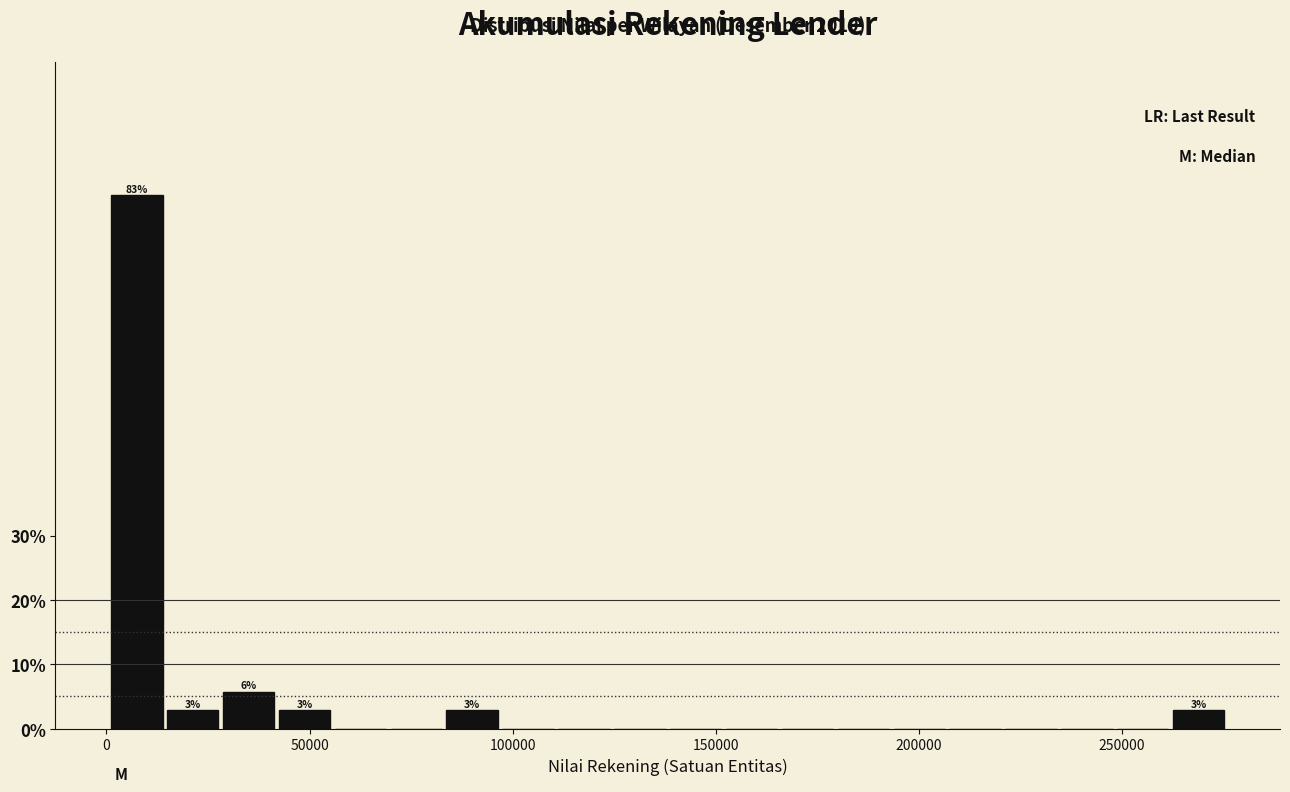

Read against the x-axis, roughly where is the centre of the tallest bar?

5000